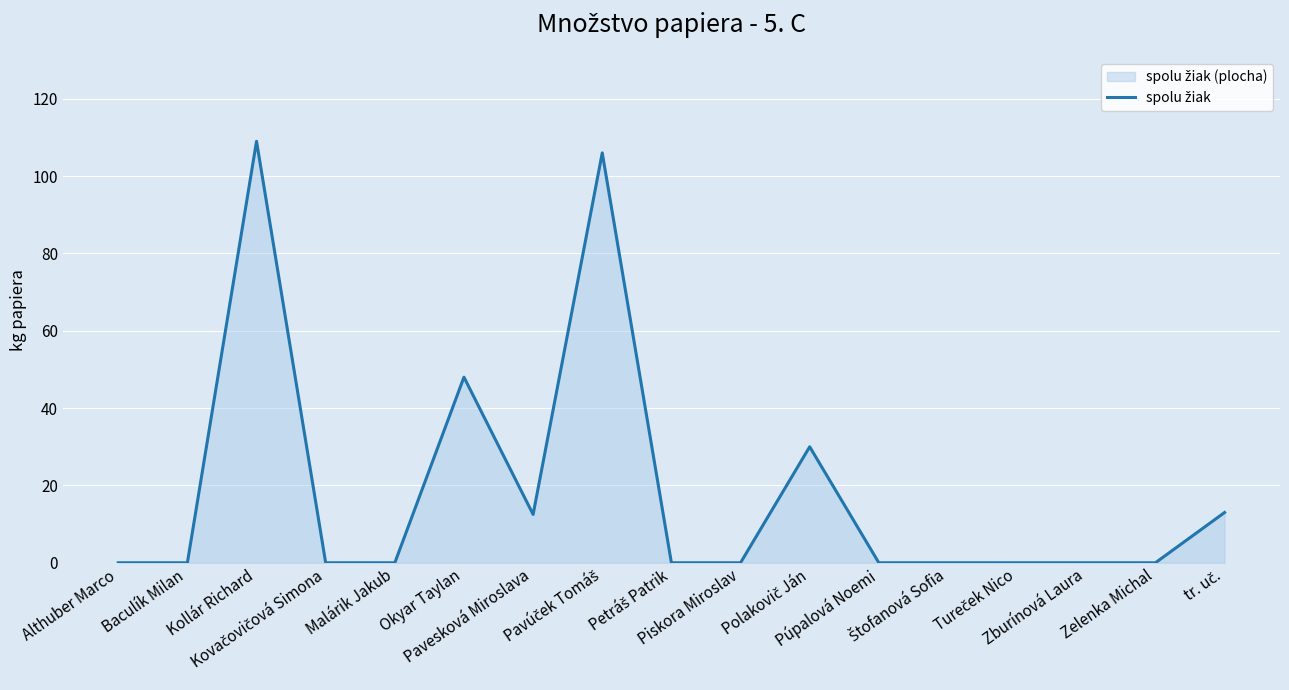

True or false: the data has more than 0 interior local peaks.

True